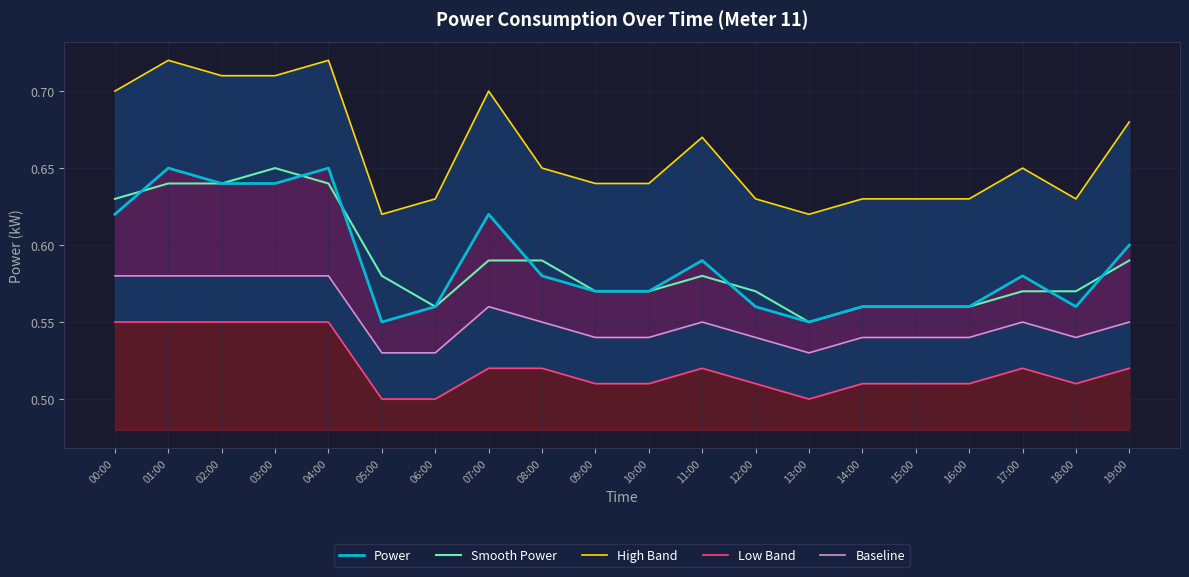

What position from the left is 17:00?

18